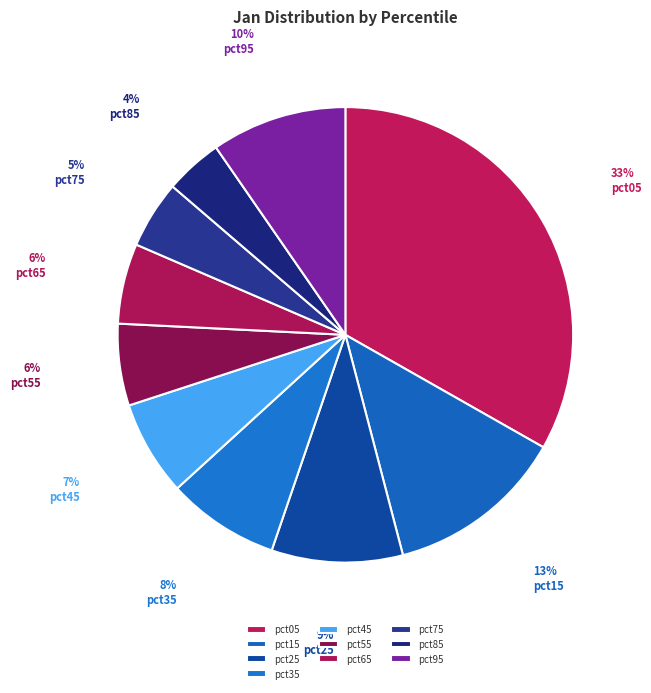

What portion of the pie excludes pct35?

92.0%